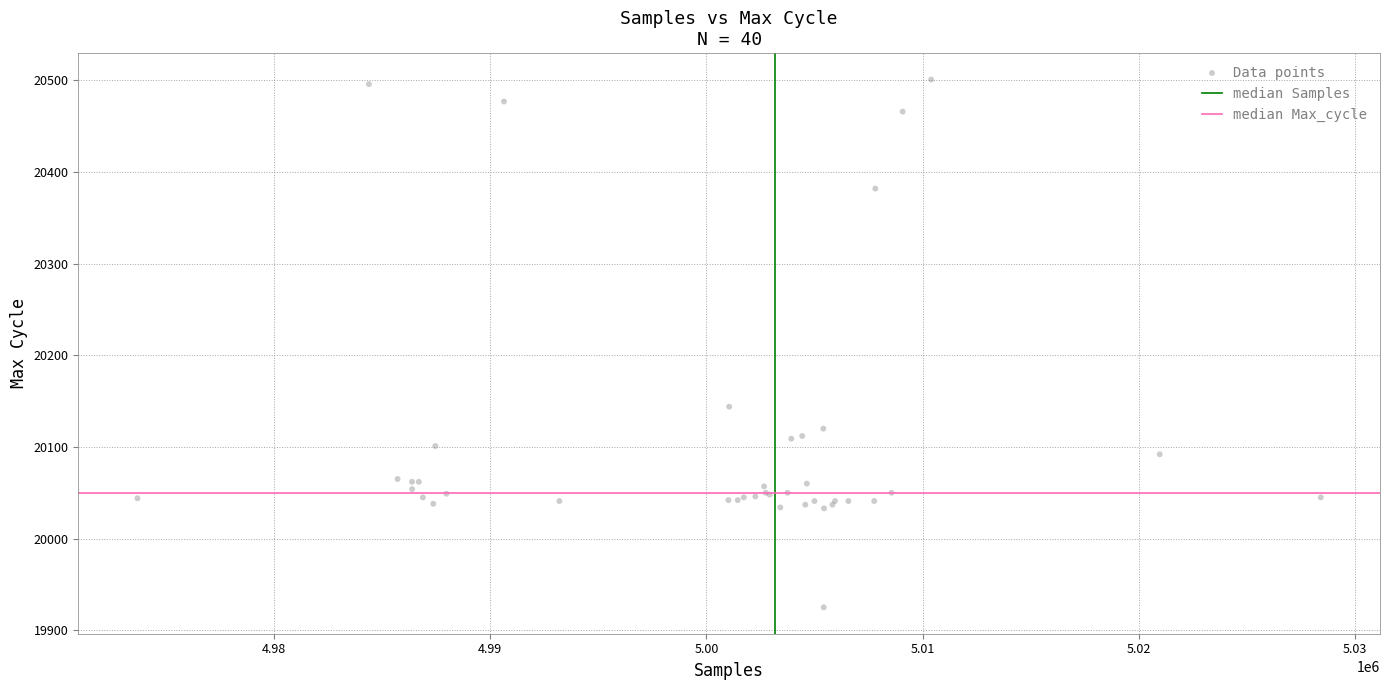

What Y value in the scatter plot is closest to 20213?

20144